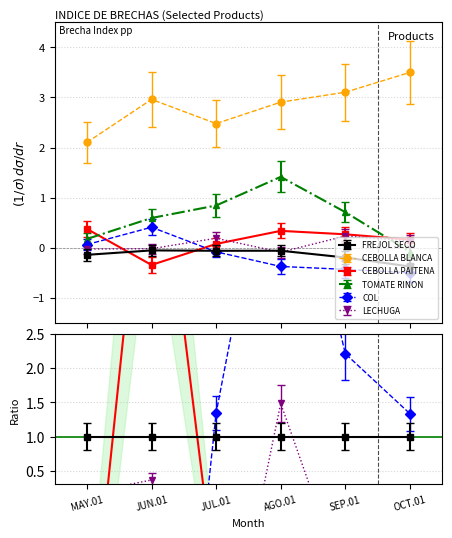

How many categories are shown in the chart?

6